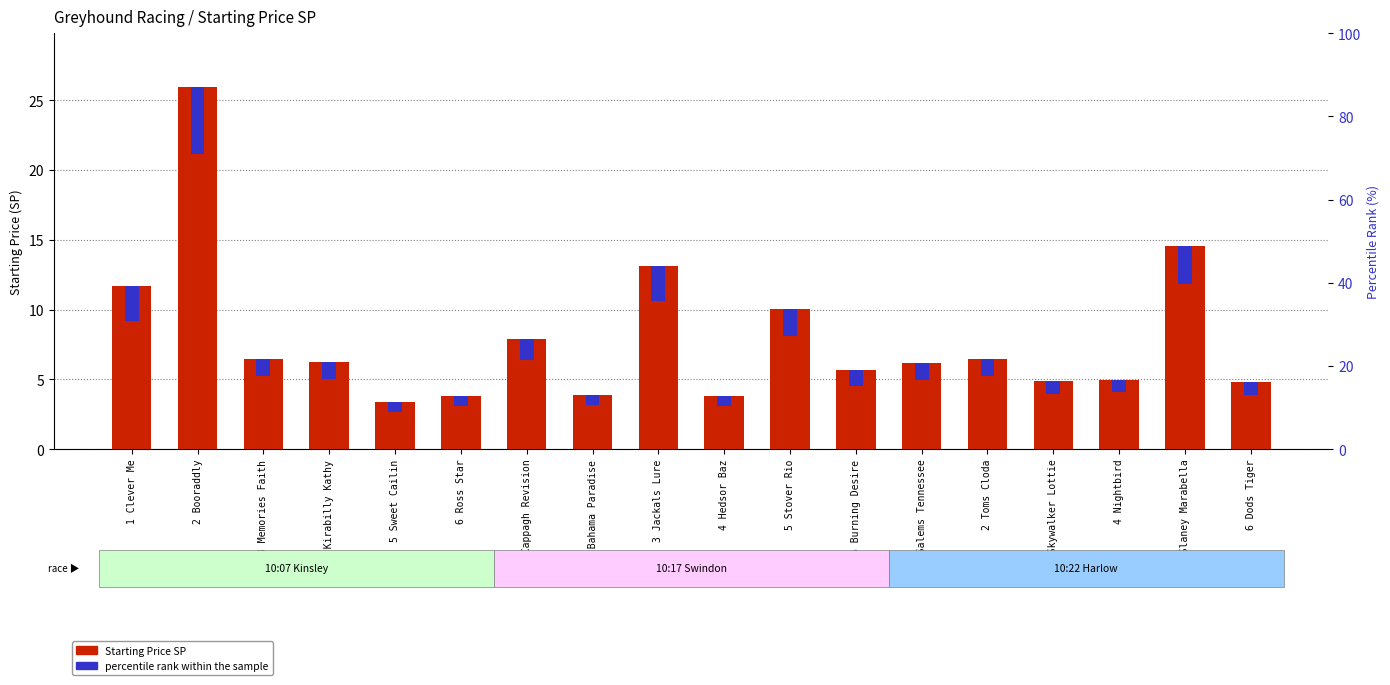

Rank the categories by value from lowest to highest.

5 Sweet Cailin, 6 Ross Star, 4 Hedsor Baz, 2 Bahama Paradise, 6 Dods Tiger, 3 Skywalker Lottie, 4 Nightbird, 6 Burning Desire, 1 Salems Tennessee, 4 Kirabilly Kathy, 2 Toms Cloda, 3 Memories Faith, 1 Cappagh Revision, 5 Stover Rio, 1 Clever Me, 3 Jackals Lure, 5 Slaney Marabella, 2 Booraddly